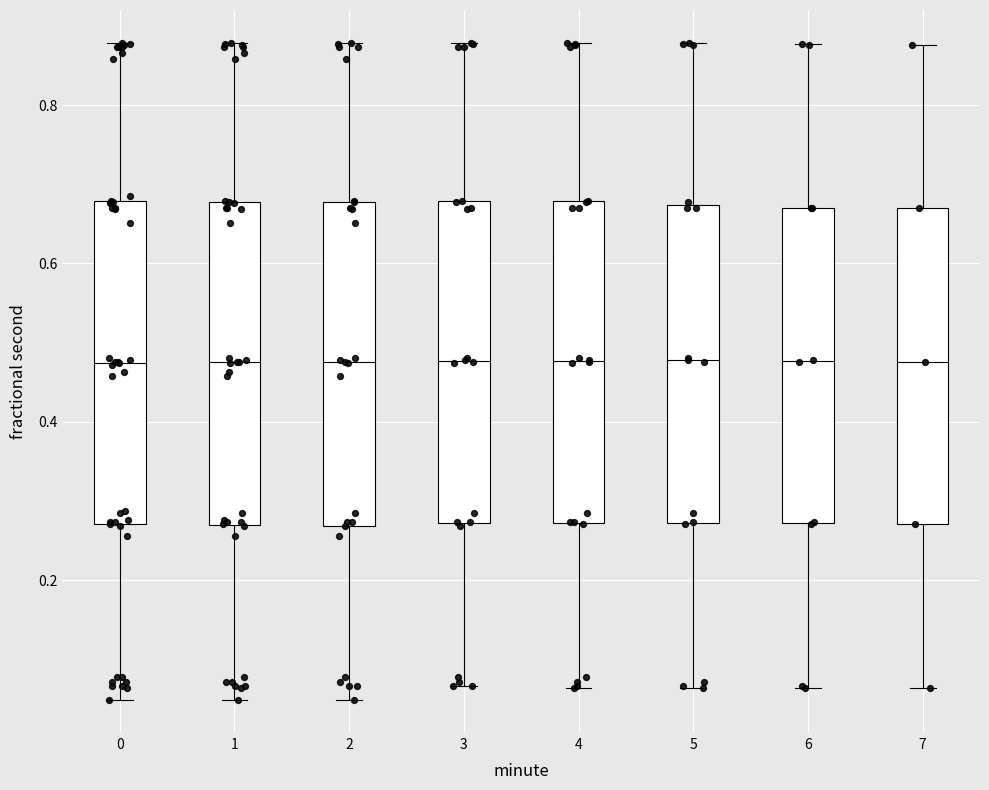

Reading left to right, read every box against the y-axis: the position of its median line, the range the box covers, and the ends of its whiskers. The values are not printed on the chart, so give them approximately, as read against the axis.

0: median 0.48, box 0.28 to 0.68, whiskers 0.04 to 0.88
1: median 0.48, box 0.26 to 0.68, whiskers 0.04 to 0.88
2: median 0.48, box 0.26 to 0.68, whiskers 0.04 to 0.88
3: median 0.48, box 0.28 to 0.68, whiskers 0.06 to 0.88
4: median 0.48, box 0.28 to 0.68, whiskers 0.06 to 0.88
5: median 0.48, box 0.28 to 0.68, whiskers 0.06 to 0.88
6: median 0.48, box 0.28 to 0.68, whiskers 0.06 to 0.88
7: median 0.48, box 0.28 to 0.66, whiskers 0.06 to 0.88